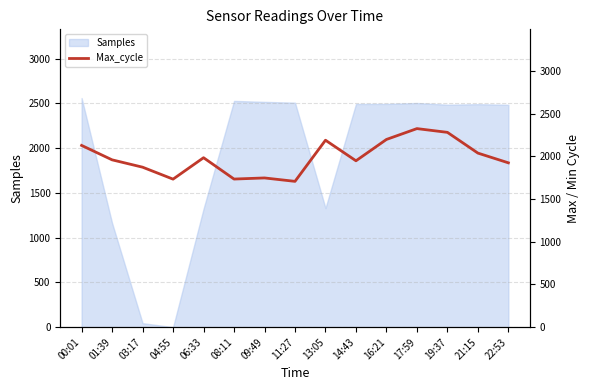

What is the average value?

1986